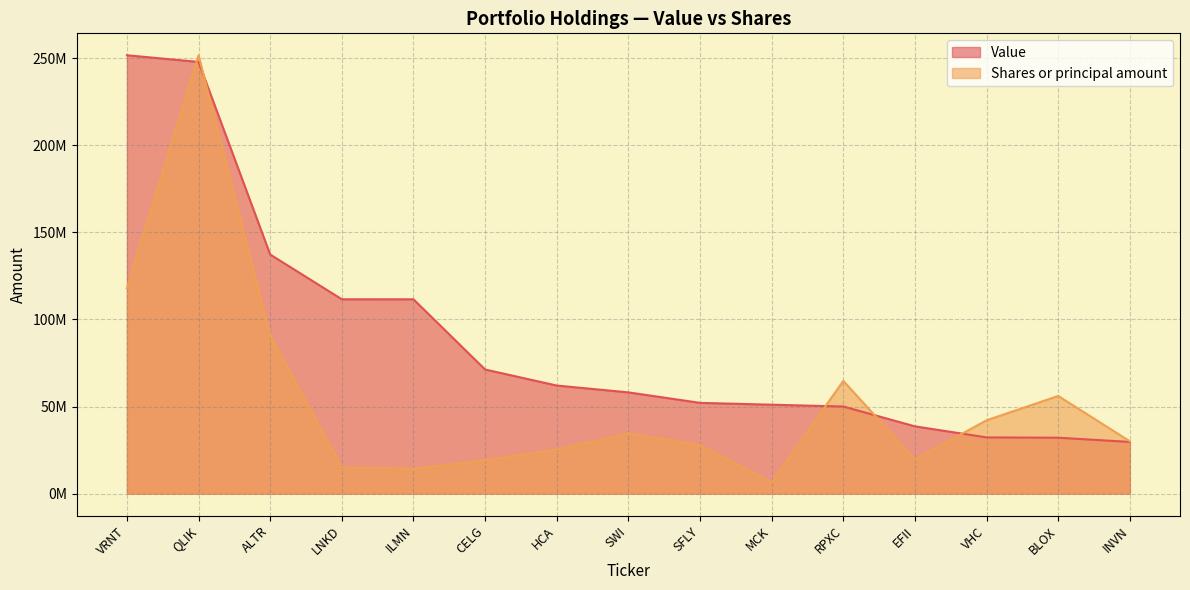

What is the difference between the maximum and second lowest values in the Shares or principal amount series?

237385872.5